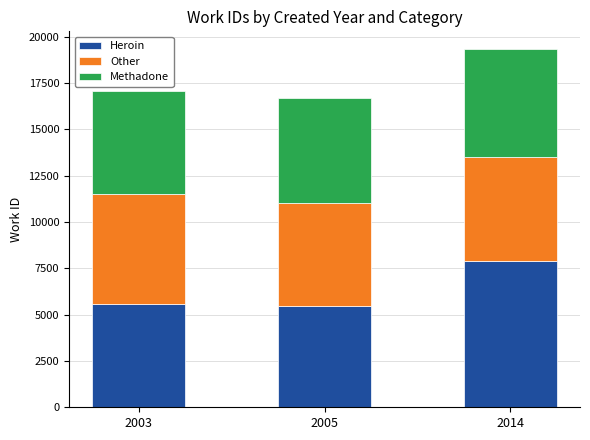

How many data points in Heroin are less than 5562?

1